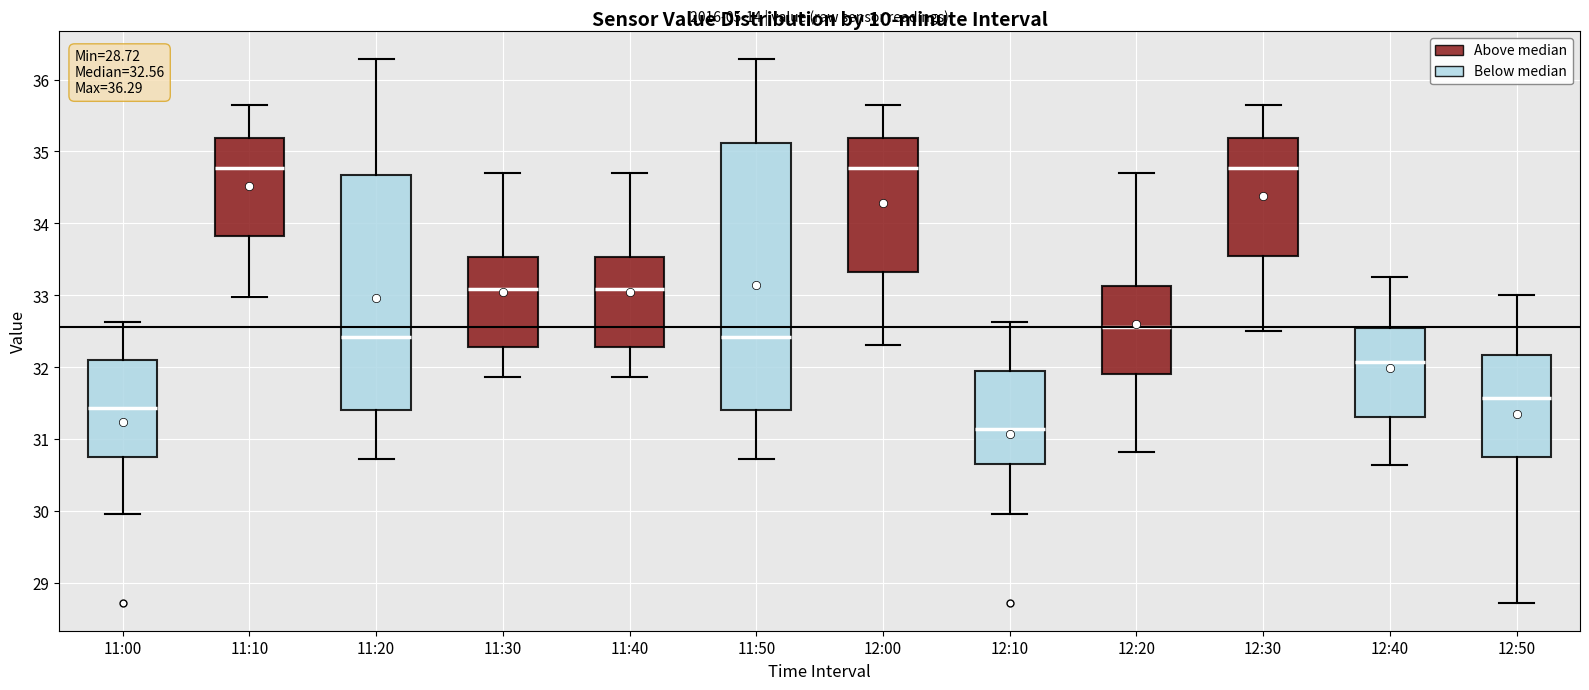

Which box is the tallest, from its lower edge to its upper edge?

11:50